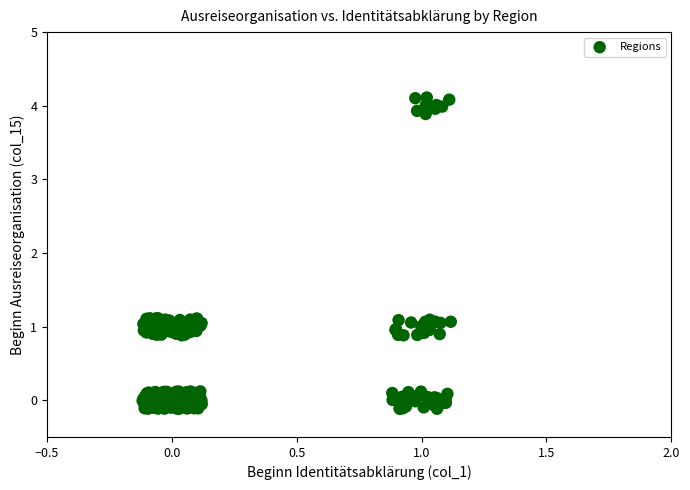

What is the range of Y values (max minus min)?

4.2